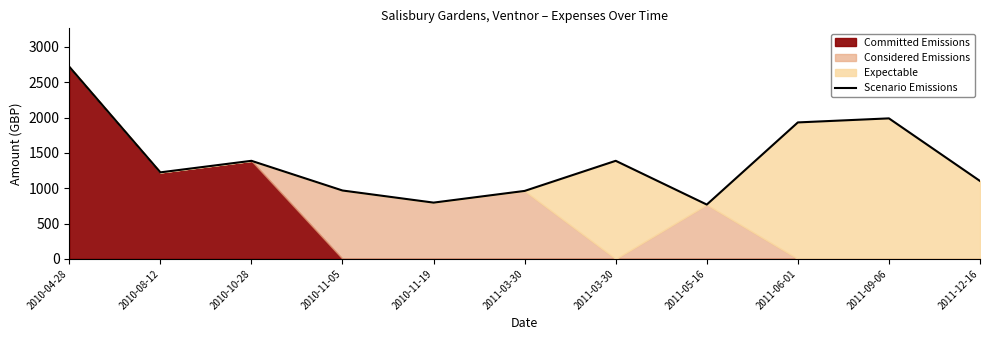

Rank the categories by value from lowest to highest.

2011-05-16, 2010-11-19, 2011-03-30, 2010-11-05, 2011-12-16, 2010-08-12, 2010-10-28, 2011-03-30, 2011-06-01, 2011-09-06, 2010-04-28